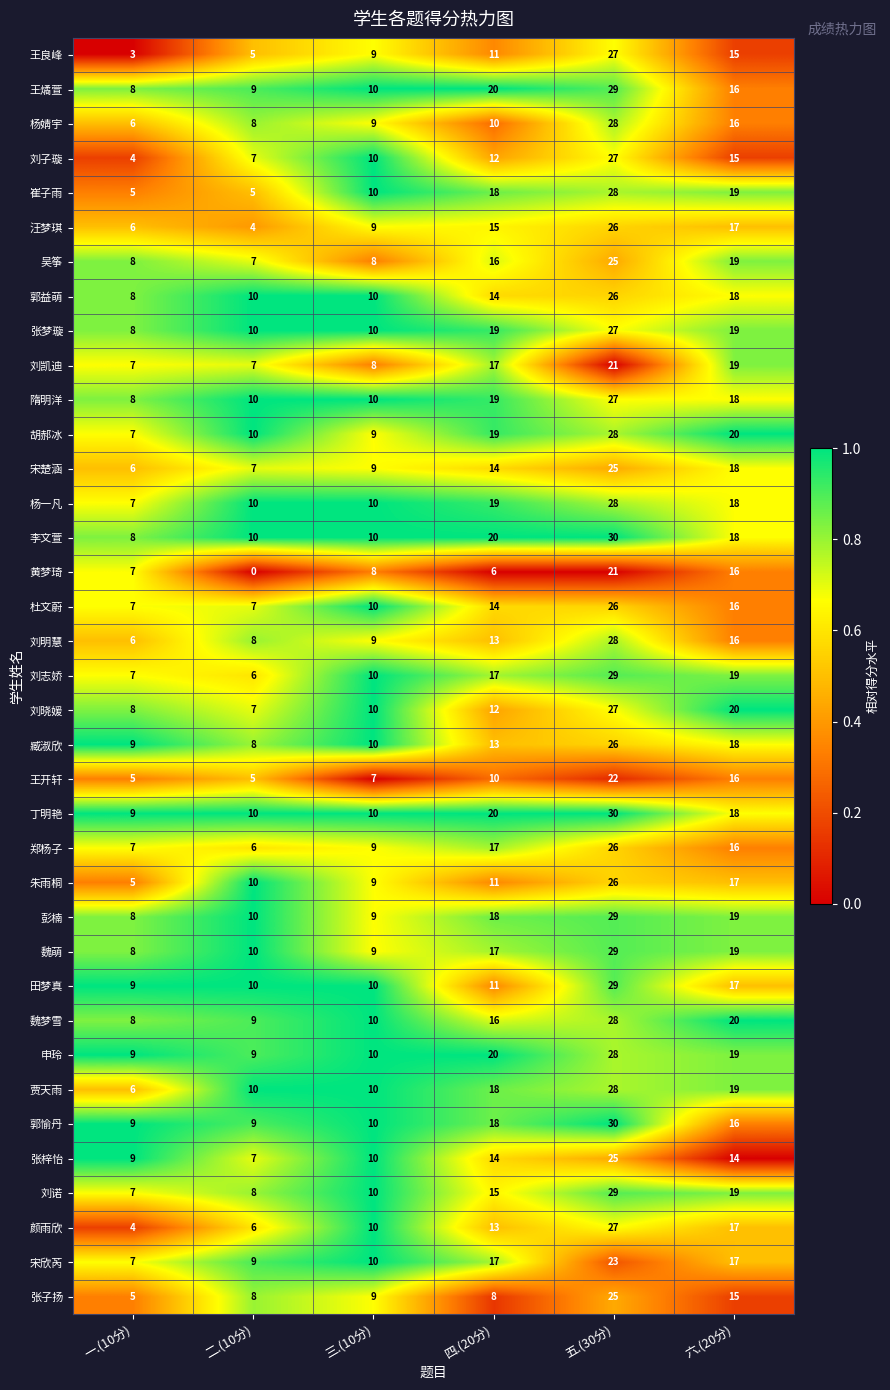

What is the total value across all series at 二.(10分)?

291